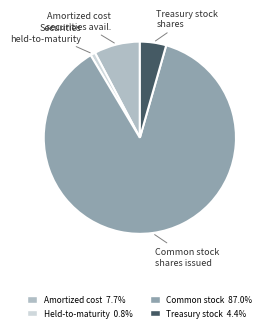

True or false: Treasury stock shares accounts for 4% of the total.

True